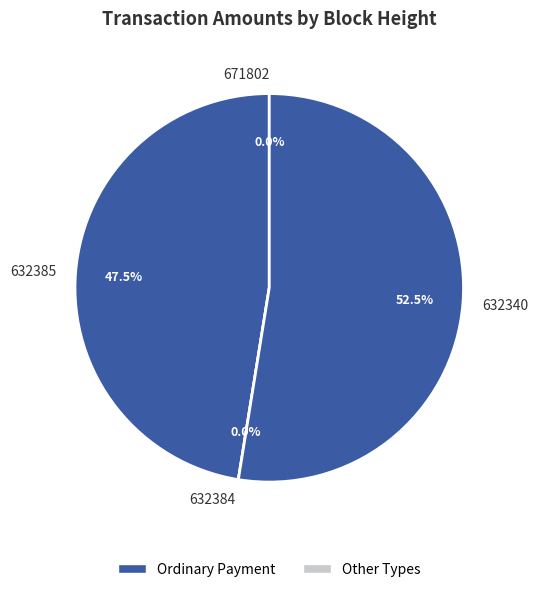

True or false: 632385 accounts for 47% of the total.

True